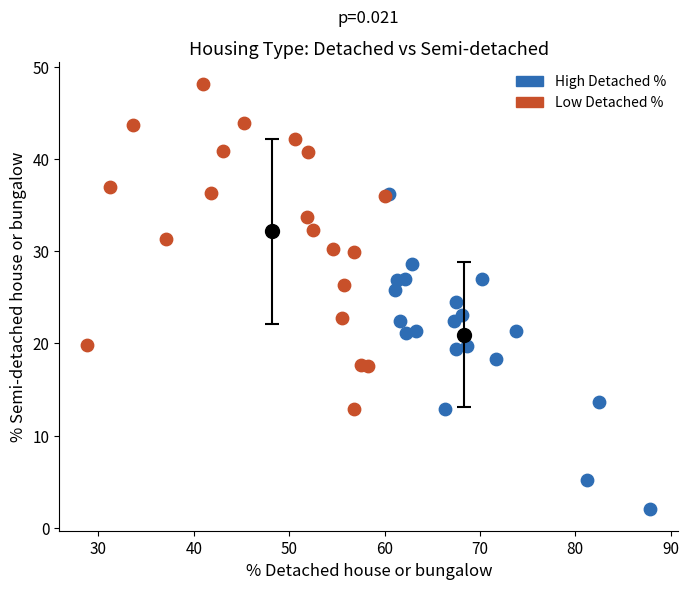

Which series contains the lowest Y value?

High Detached %